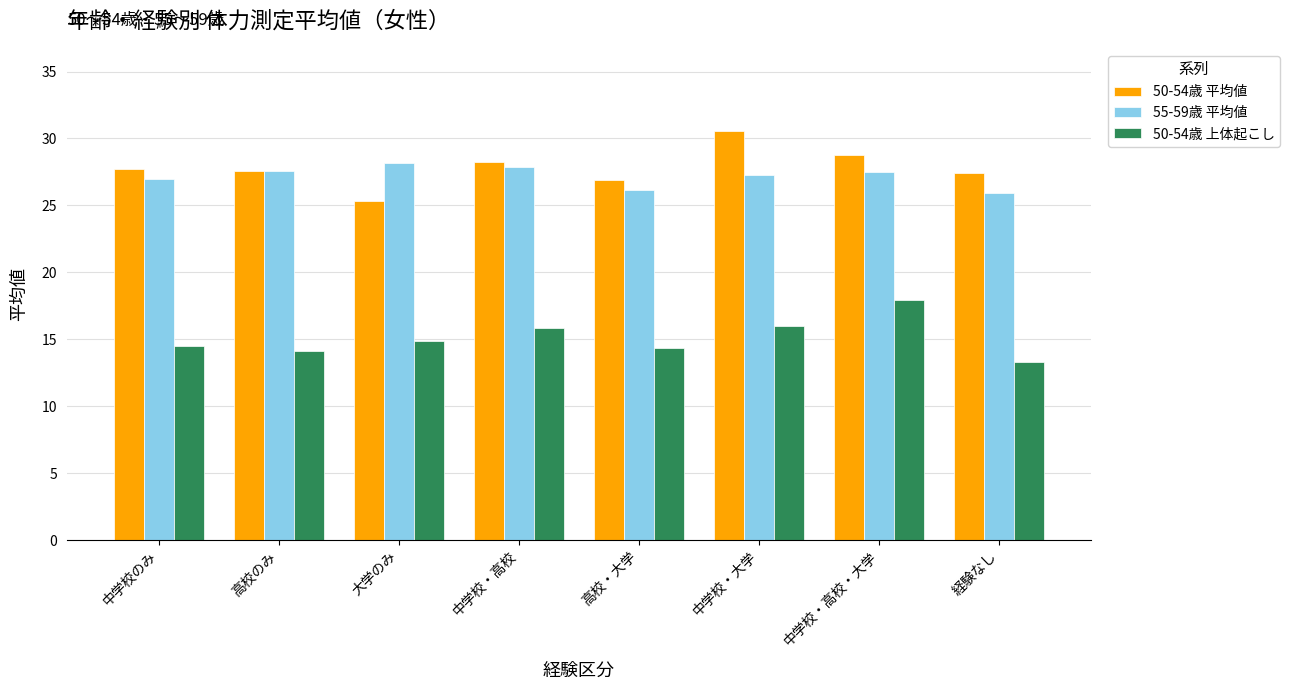

What is the highest value of the 50-54歳 上体起こし series?

17.9